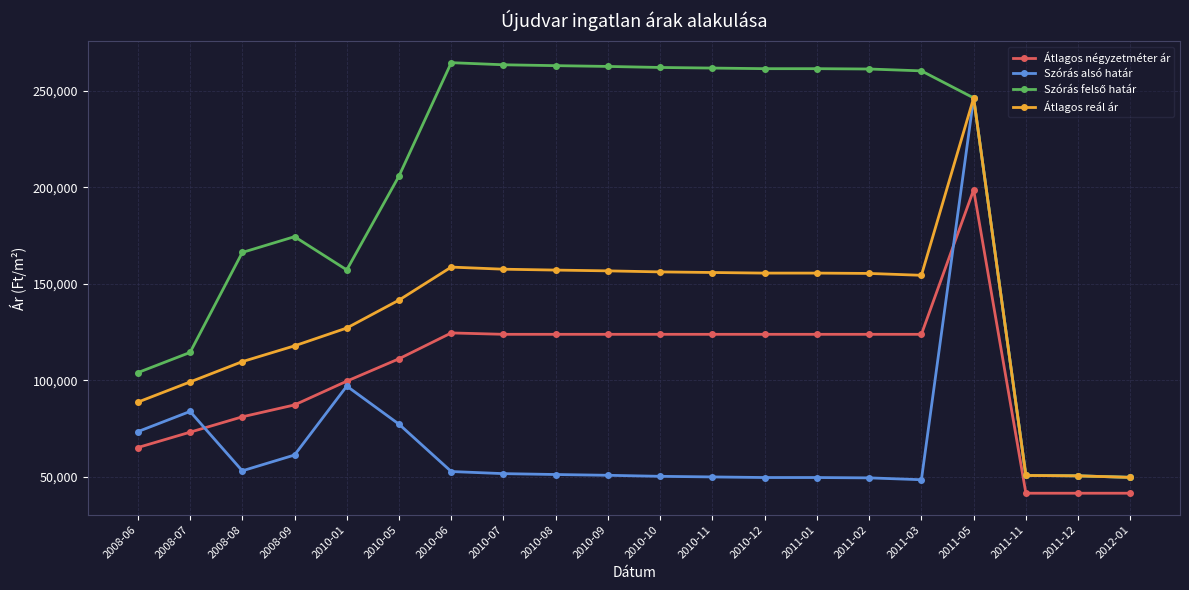

At how many categories does at least one series exceed 208692?

11